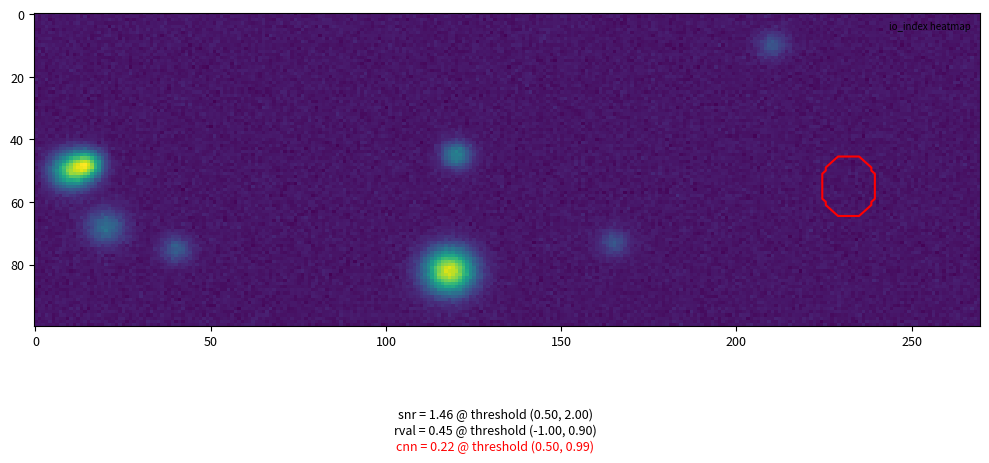

What is the spread (max minus min) of values at io_index?

6